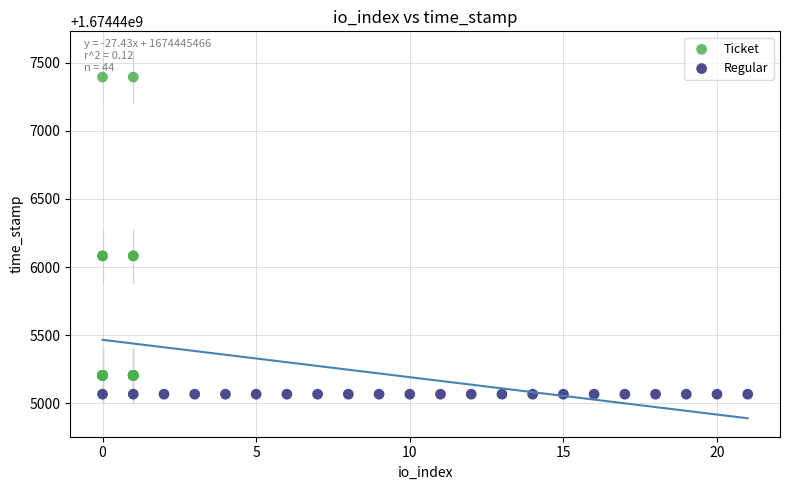

What are all the series names shown in the legend?

Ticket, Regular